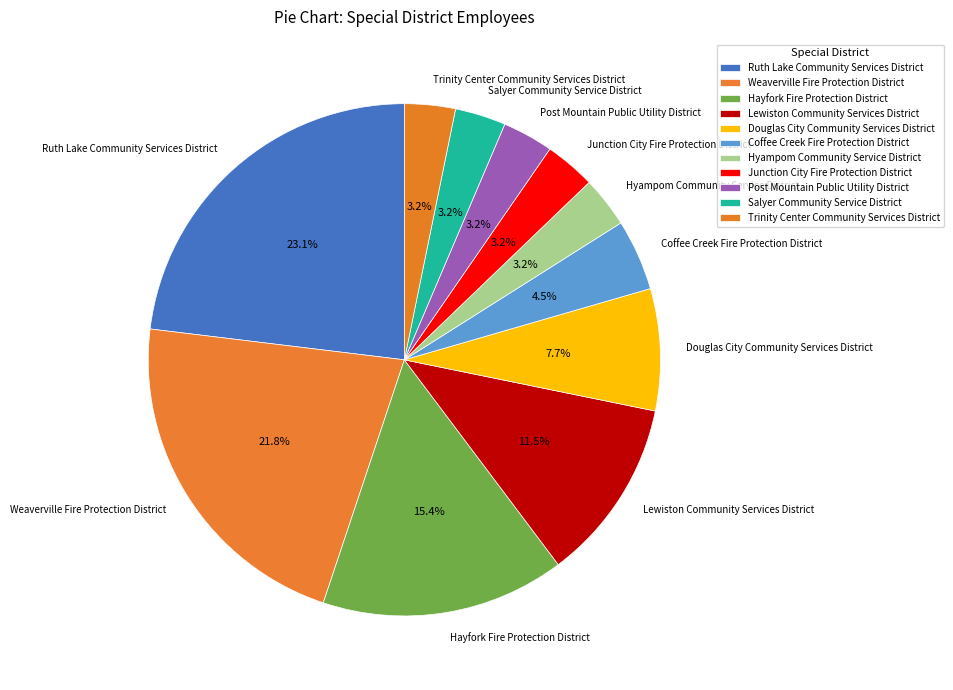

Does any single category account for the majority?

No